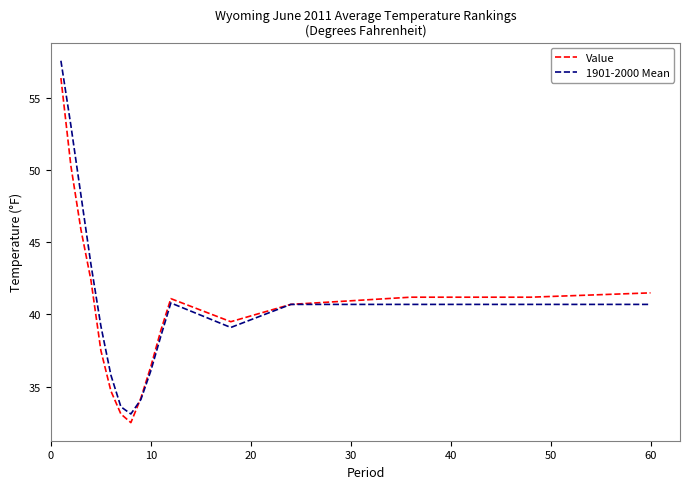

Which series has the widest spread of values?

1901-2000 Mean